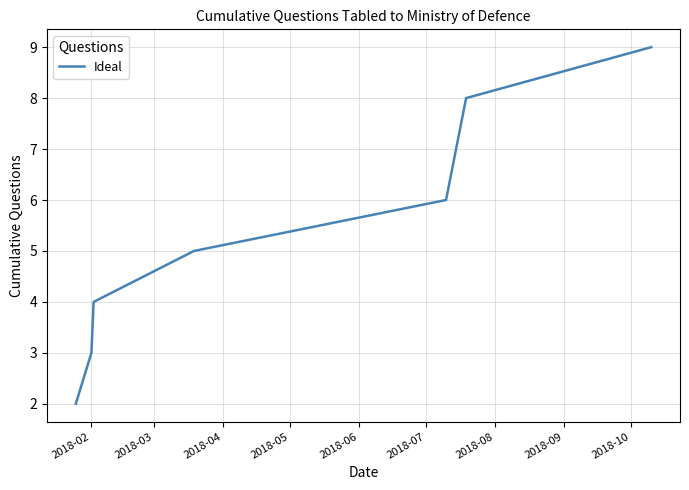

What is the smallest value displayed?

2